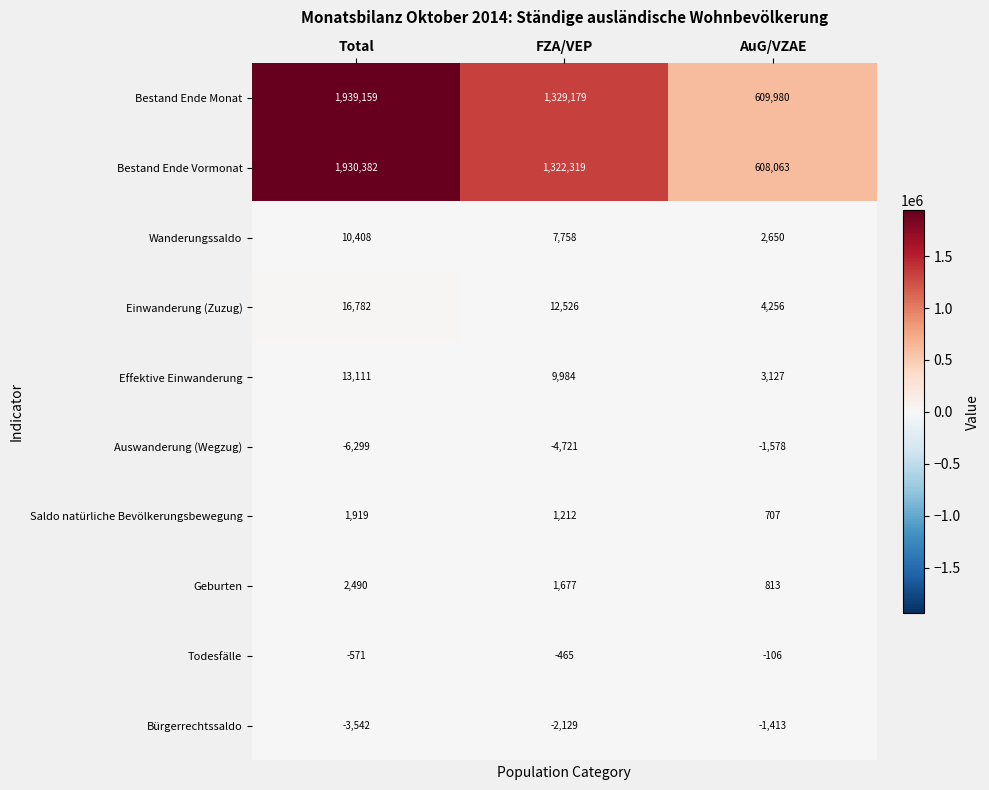

True or false: Einwanderung (Zuzug) has a value of 4256 at AuG/VZAE.

True